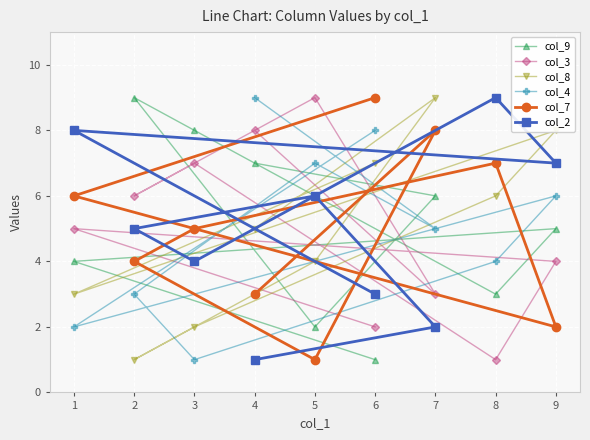

Count the number of categories in the chart.

9